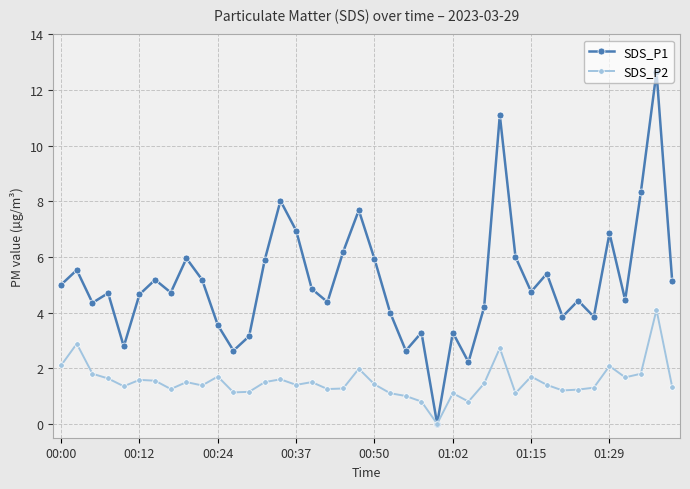

True or false: SDS_P1 has more than 2 interior local peaks.

True